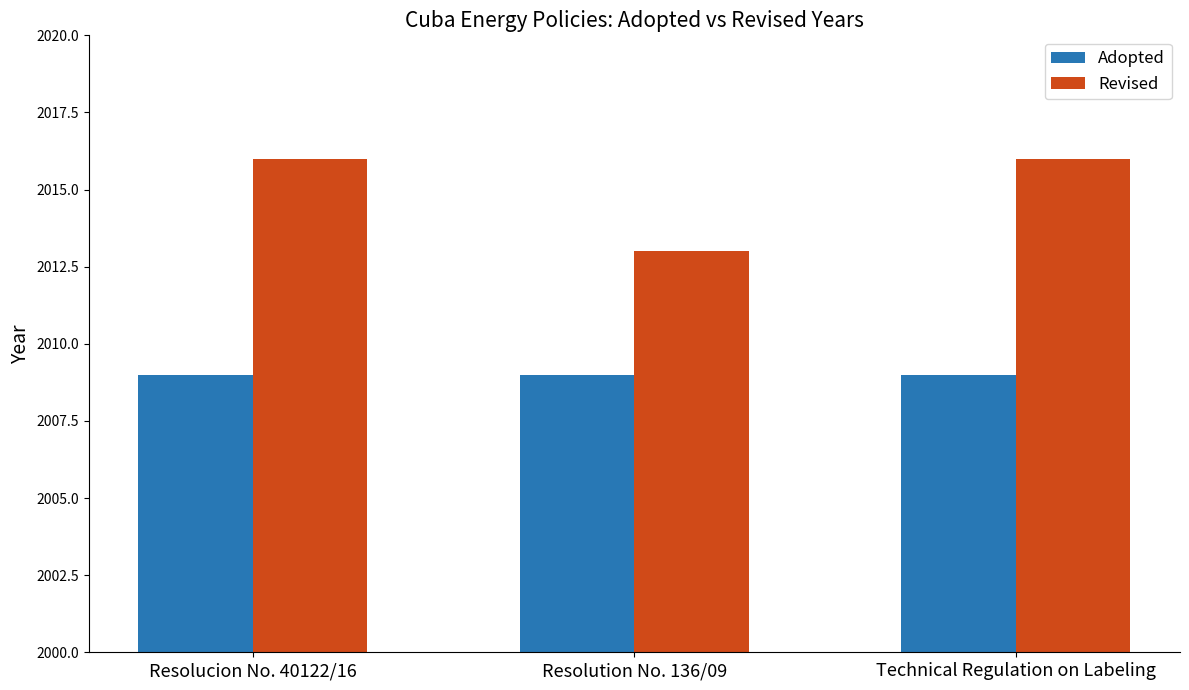

Rank the series by their maximum value, from highest to lowest.

Revised, Adopted